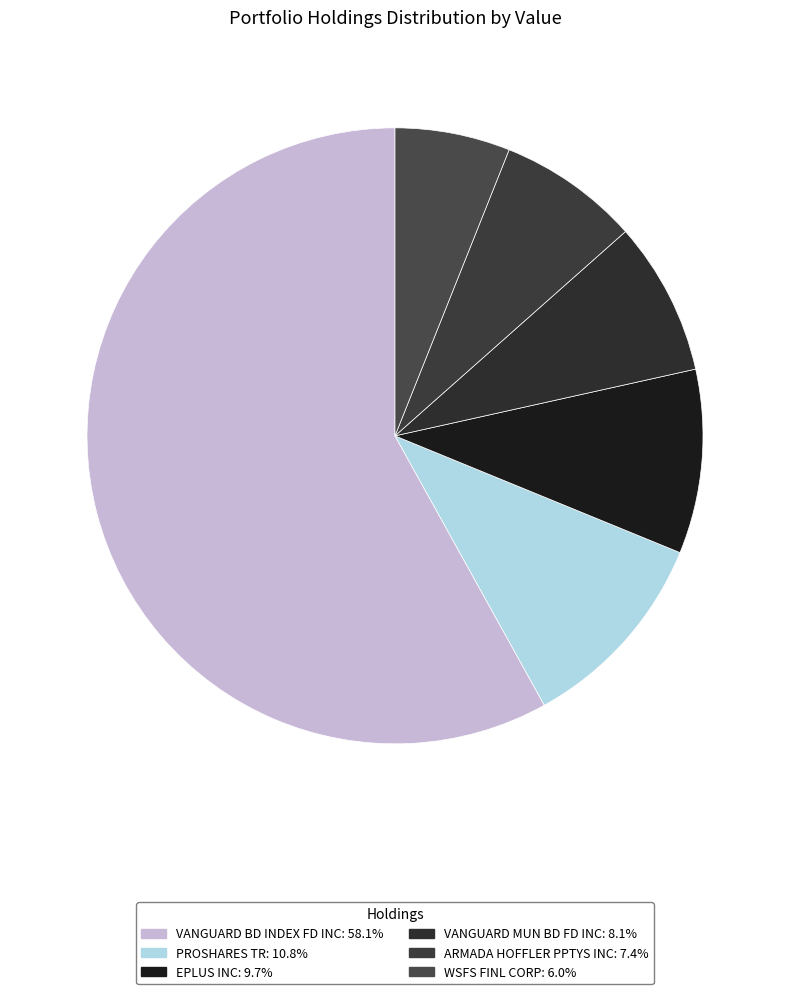

Between PROSHARES TR and VANGUARD MUN BD FD INC, which is larger?

PROSHARES TR